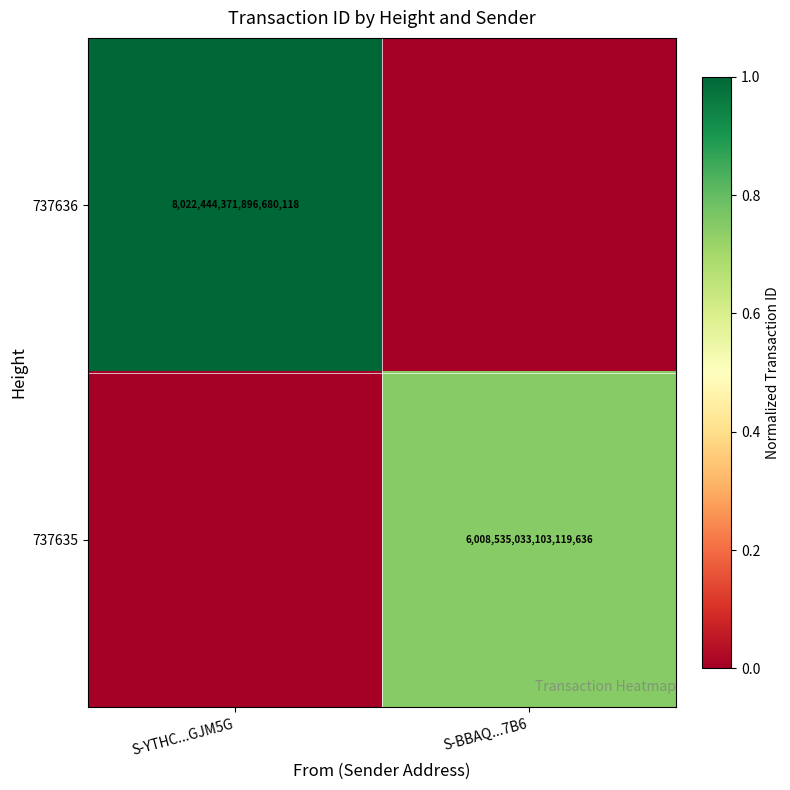

What is the difference between the highest and lowest values at S-YTHC...GJM5G?

1.0